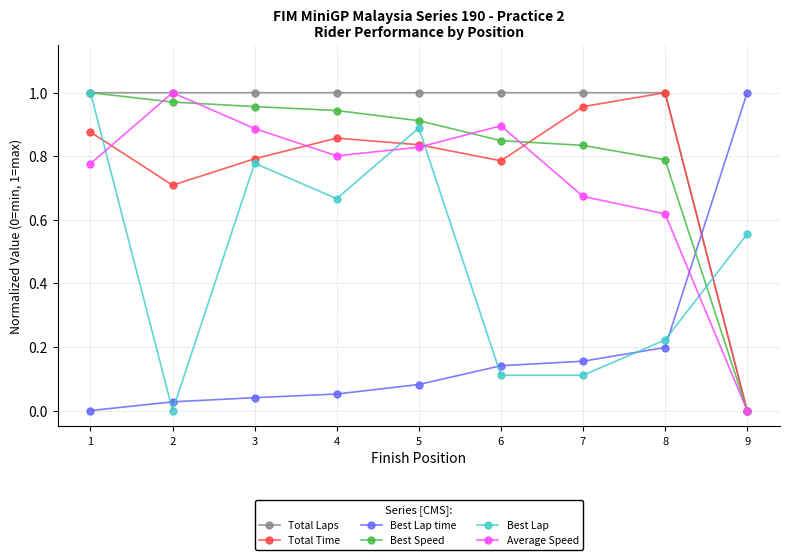

At which category does Best Lap reach its first local valley?

2